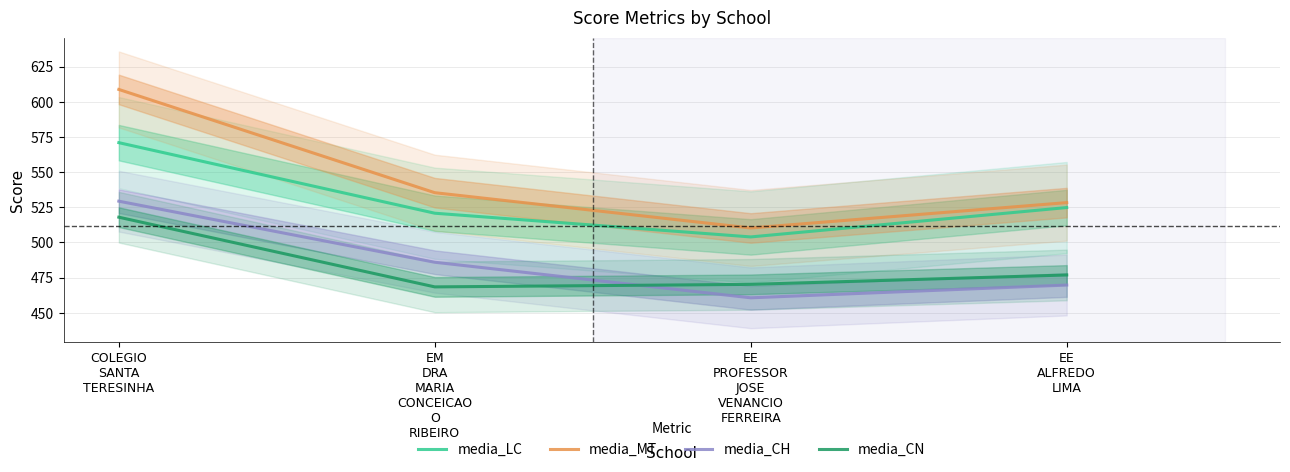

Which series changed the most between EM
DRA
MARIA
CONCEICAO
O
RIBEIRO and EE
PROFESSOR
JOSE
VENANCIO
FERREIRA?

media_CH